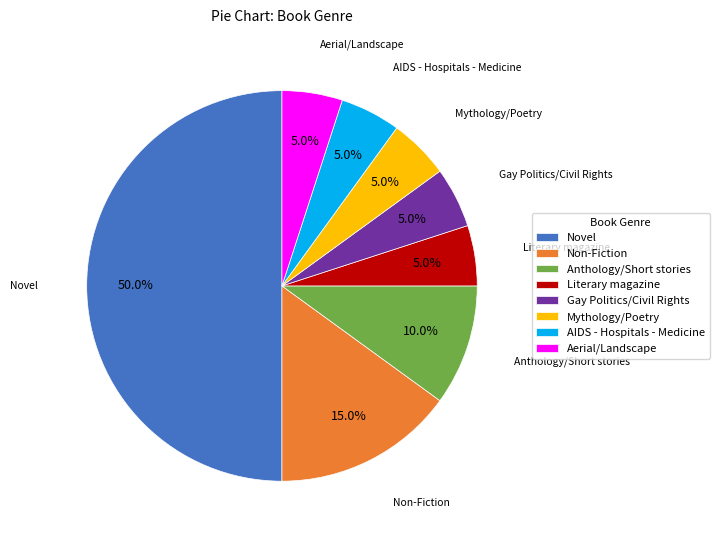

How much of the chart is everything except AIDS - Hospitals - Medicine?

95.0%